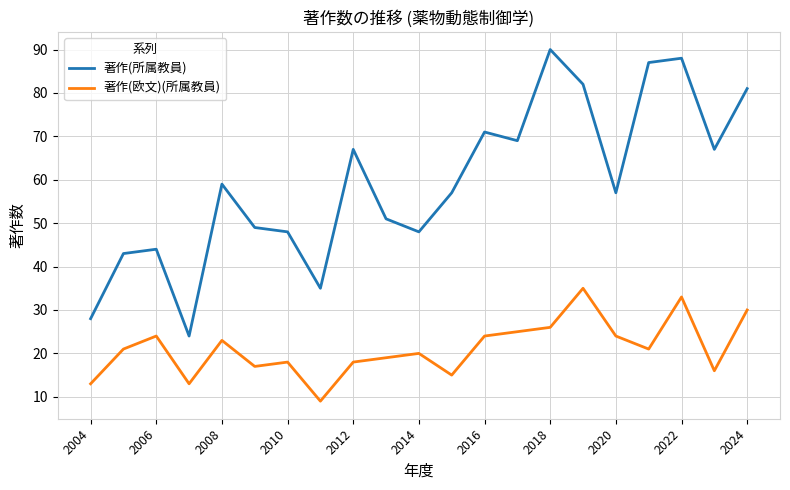

True or false: 著作(欧文)(所属教員) and 著作(所属教員) cross at least once.

False